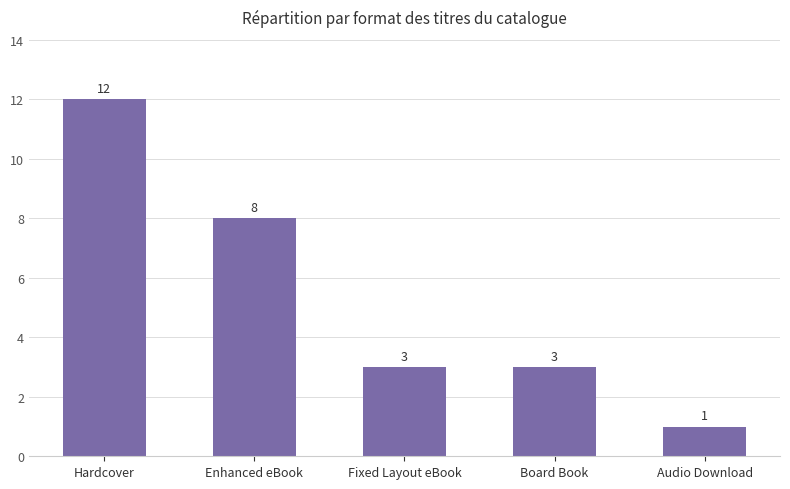

Reading right to left, transcribe all the data shown in this chart.

1	3	3	8	12